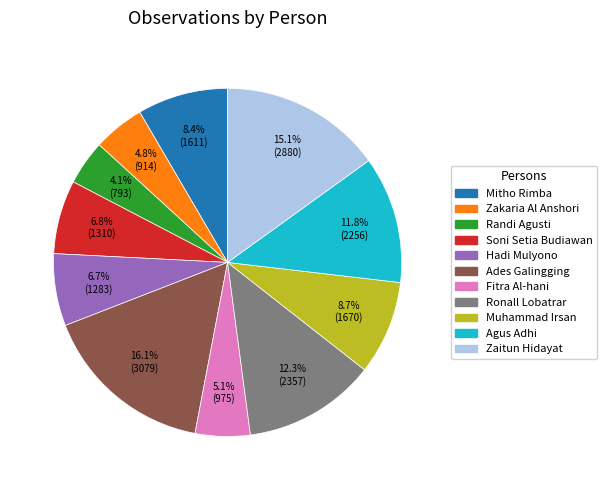

To the nearest percent, what is the combined percentage of Randi Agusti and Zaitun Hidayat?

19%